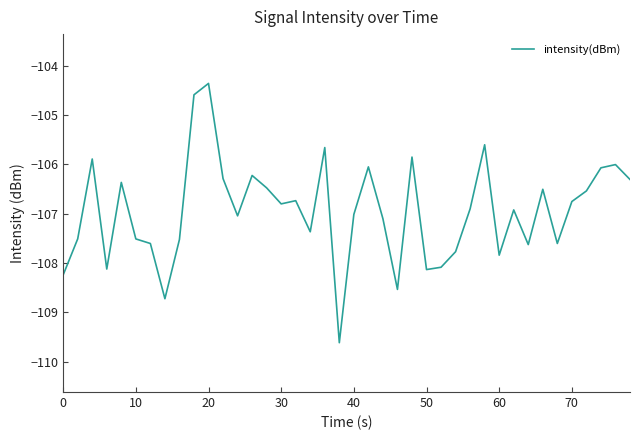

What is the difference between the maximum and minimum values?

5.3